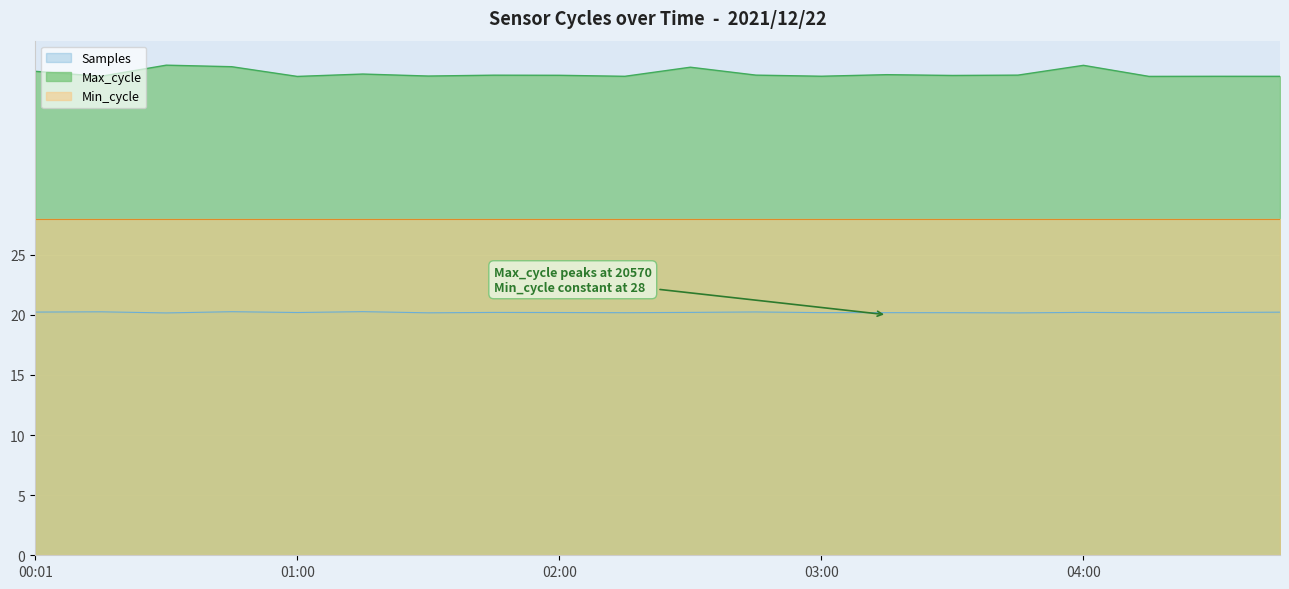

What is the difference between the highest and lowest values at 03:00?

19.7